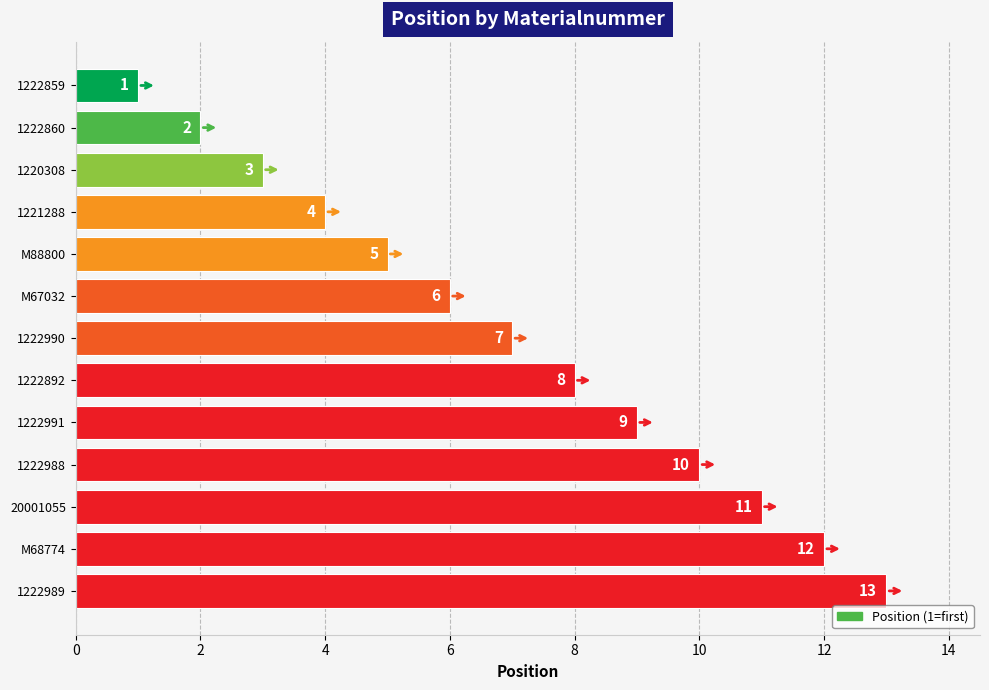

Rank the categories by value from lowest to highest.

1222859, 1222860, 1220308, 1221288, M88800, M67032, 1222990, 1222892, 1222991, 1222988, 20001055, M68774, 1222989